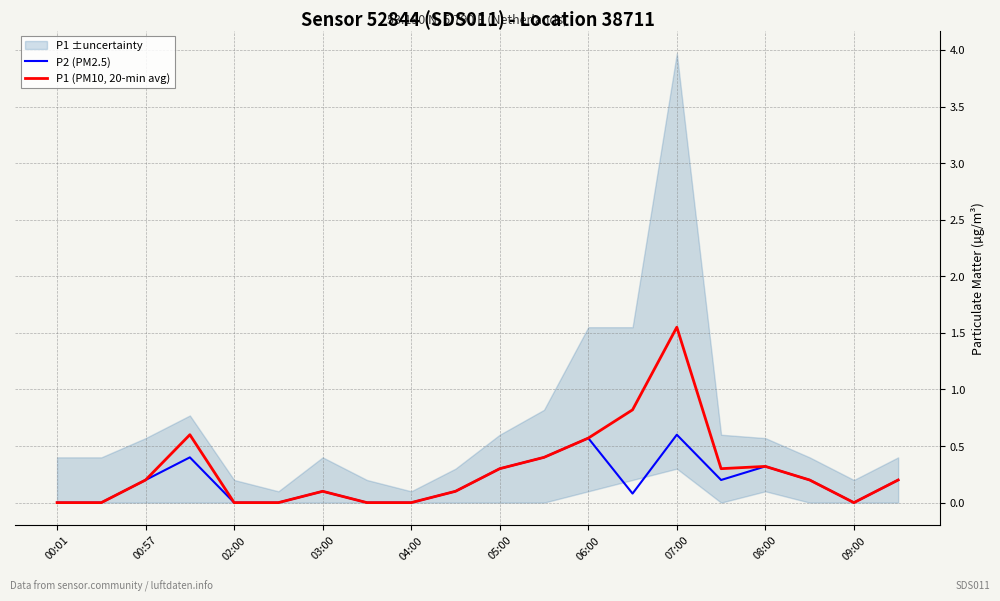

In P2 (PM2.5), how many points are lower than both neighbors (excluding endpoints)?

3